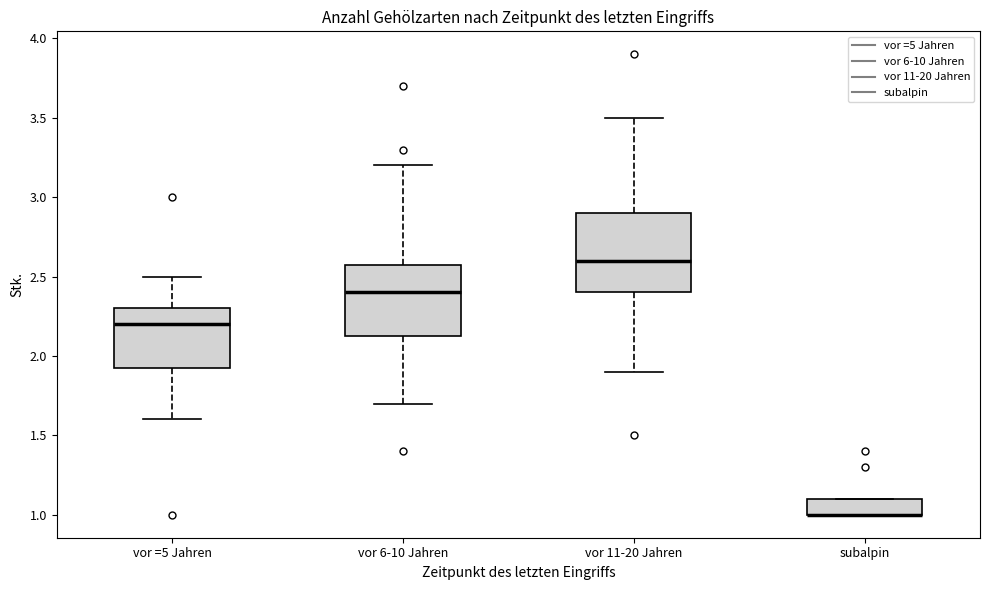

Where does the median line of the box for vor 6-10 Jahren sit on the y-axis? The values are not printed on the chart, so give them approximately, as read against the axis.

2.40